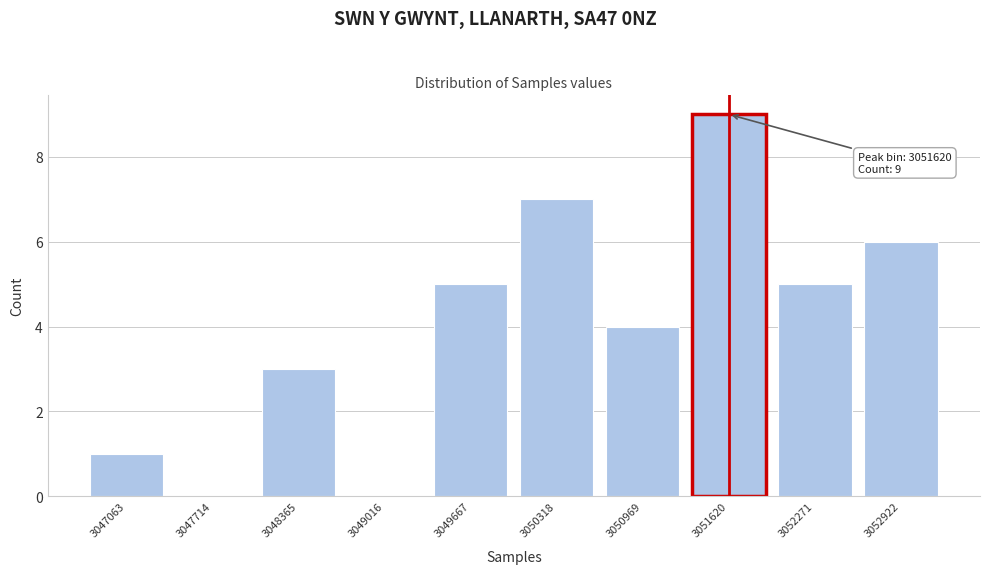

Reading left to right, list all the values displayed in this chart.

3047063=1	3047714=0	3048365=3	3049016=0	3049667=5	3050318=7	3050969=4	3051620=9	3052271=5	3052922=6